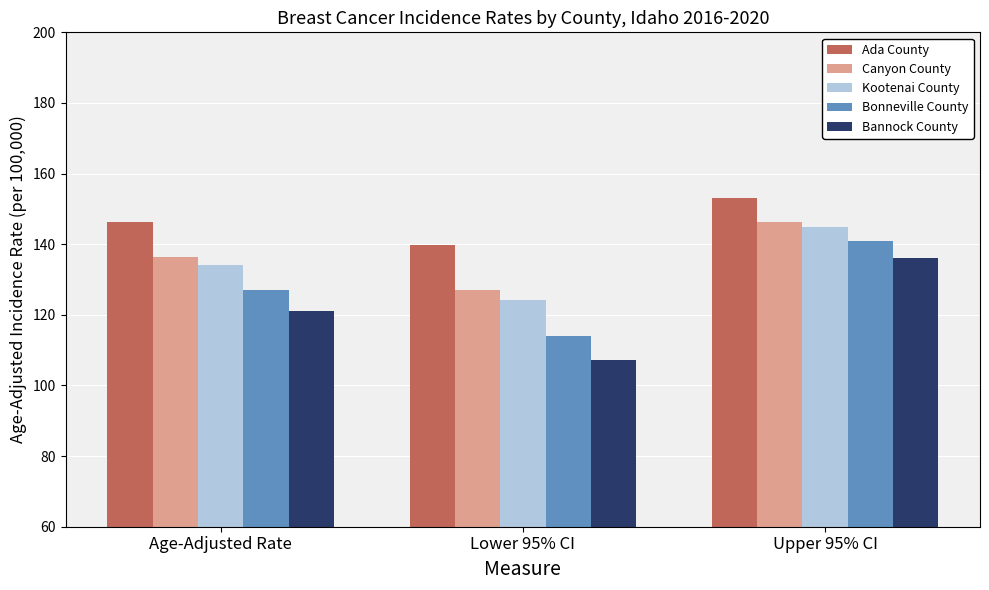

Is the value of Kootenai County at Lower 95% CI greater than the value of Bonneville County at Lower 95% CI?

Yes